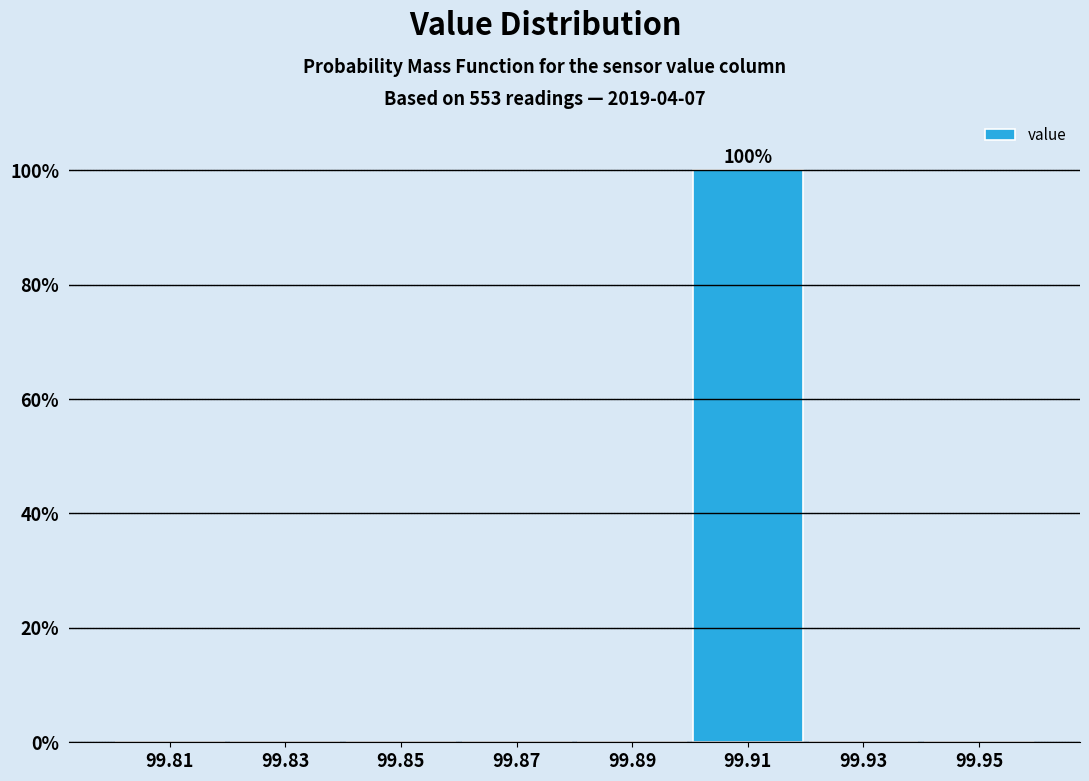

Which range on the x-axis has the tallest bar?

99.90 to 99.92